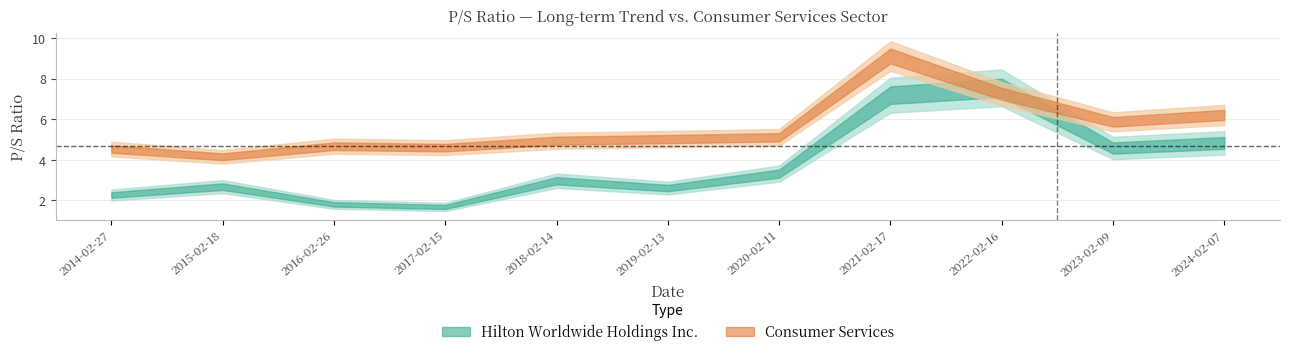

Where do Hilton Worldwide Holdings Inc. and Consumer Services first cross each other?

2021-02-17 and 2022-02-16